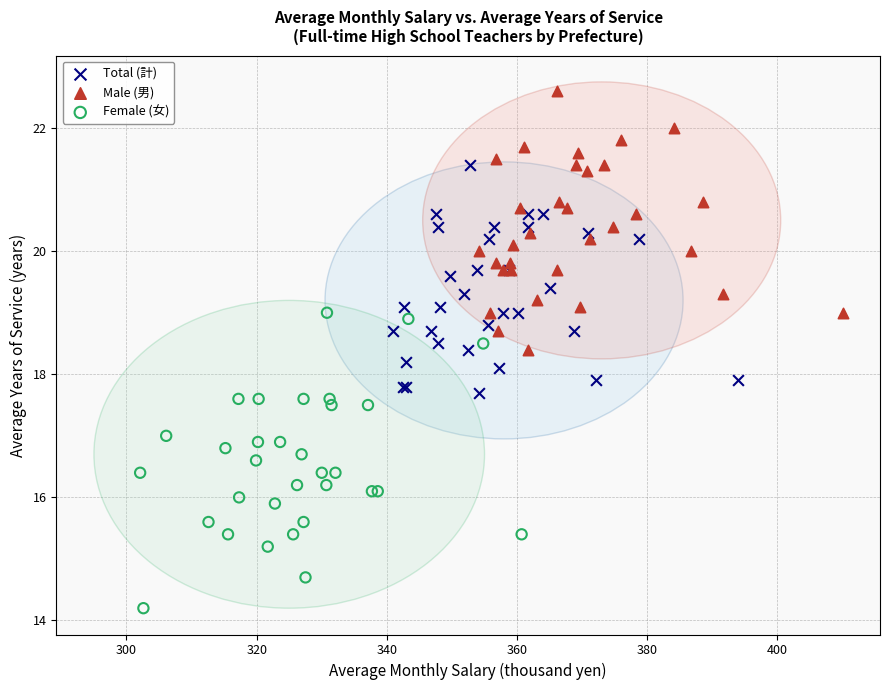

Which series has the widest spread of Y values?

Female (女)